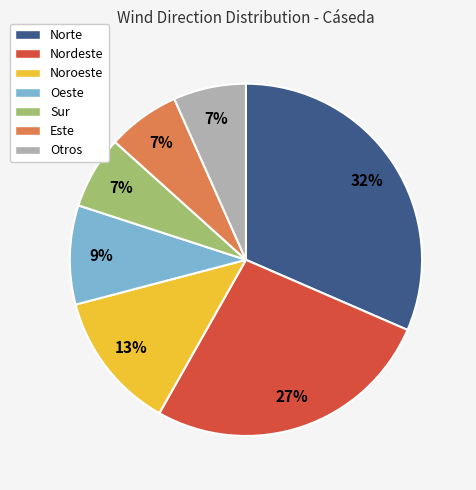

True or false: Otros accounts for 7% of the total.

True